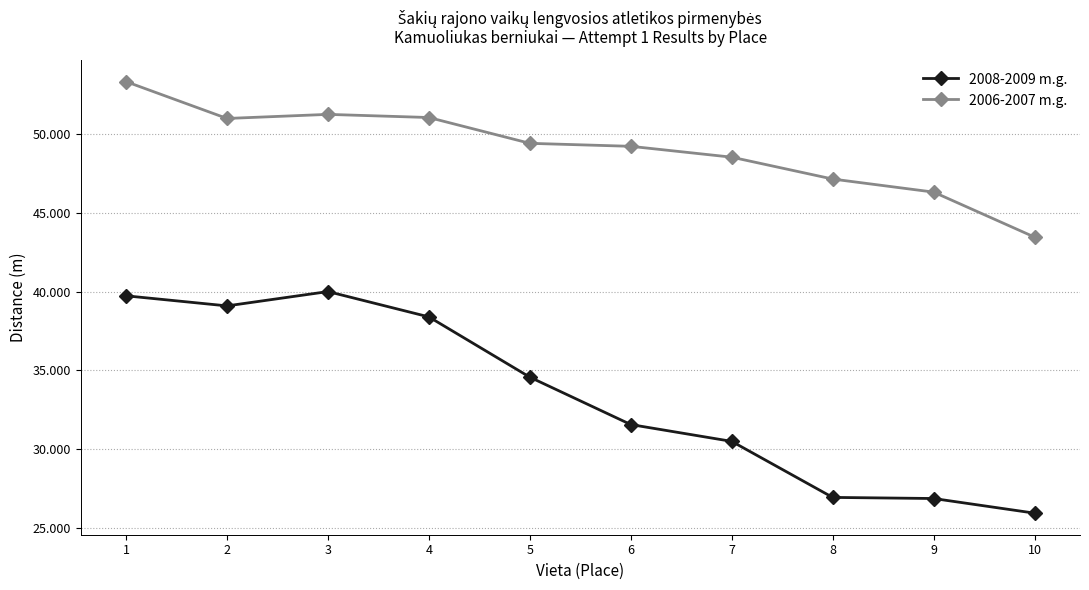

What is the spread (max minus min) of values at 2?

11.9